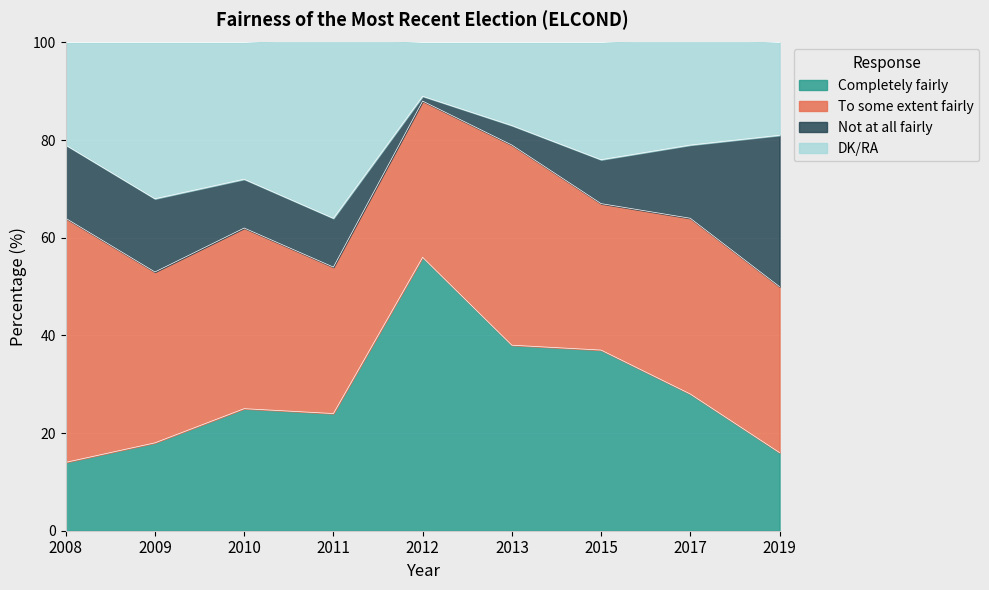

Is it true that Completely fairly equals 38 at 2013?

True